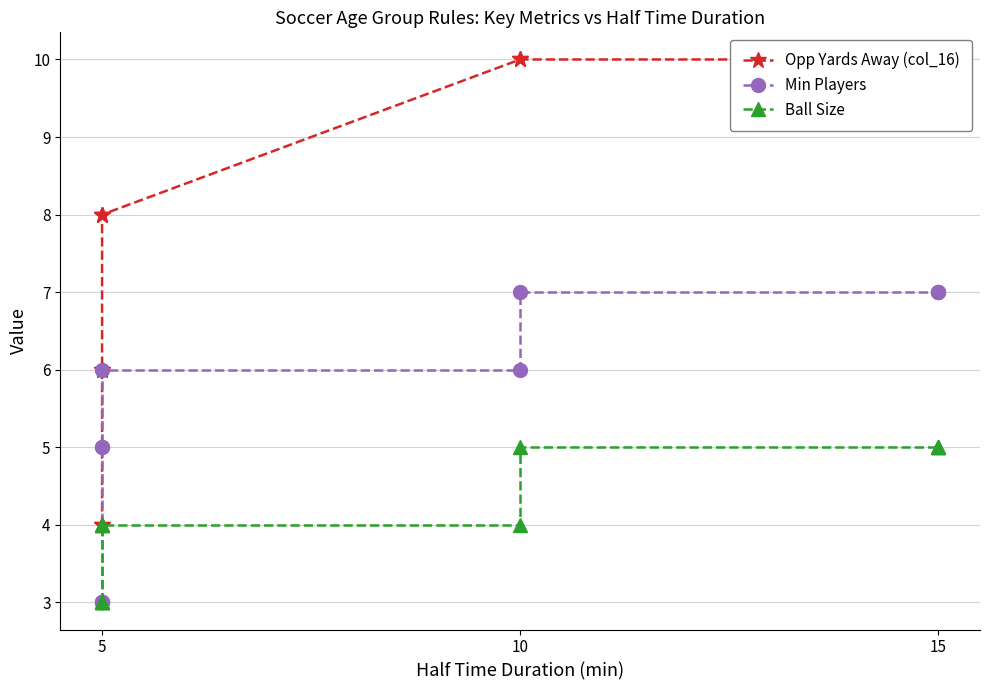

Is it true that Opp Yards Away (col_16) equals 5 at 15?

False